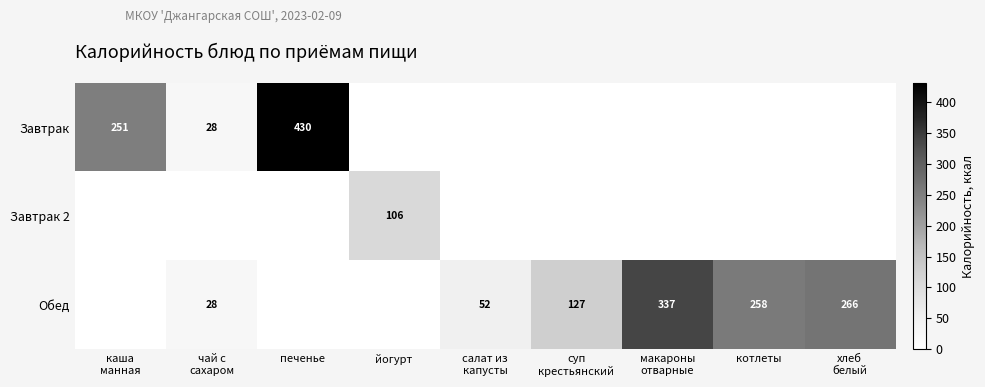

Between каша
манная and салат из
капусты, which is larger?

каша
манная